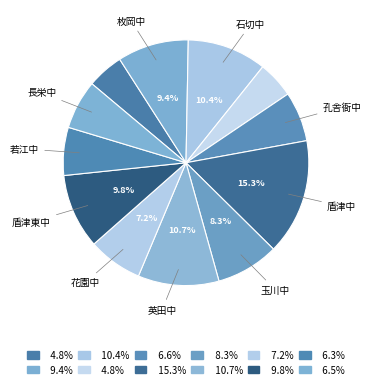

Count the number of slices in the pie.

12